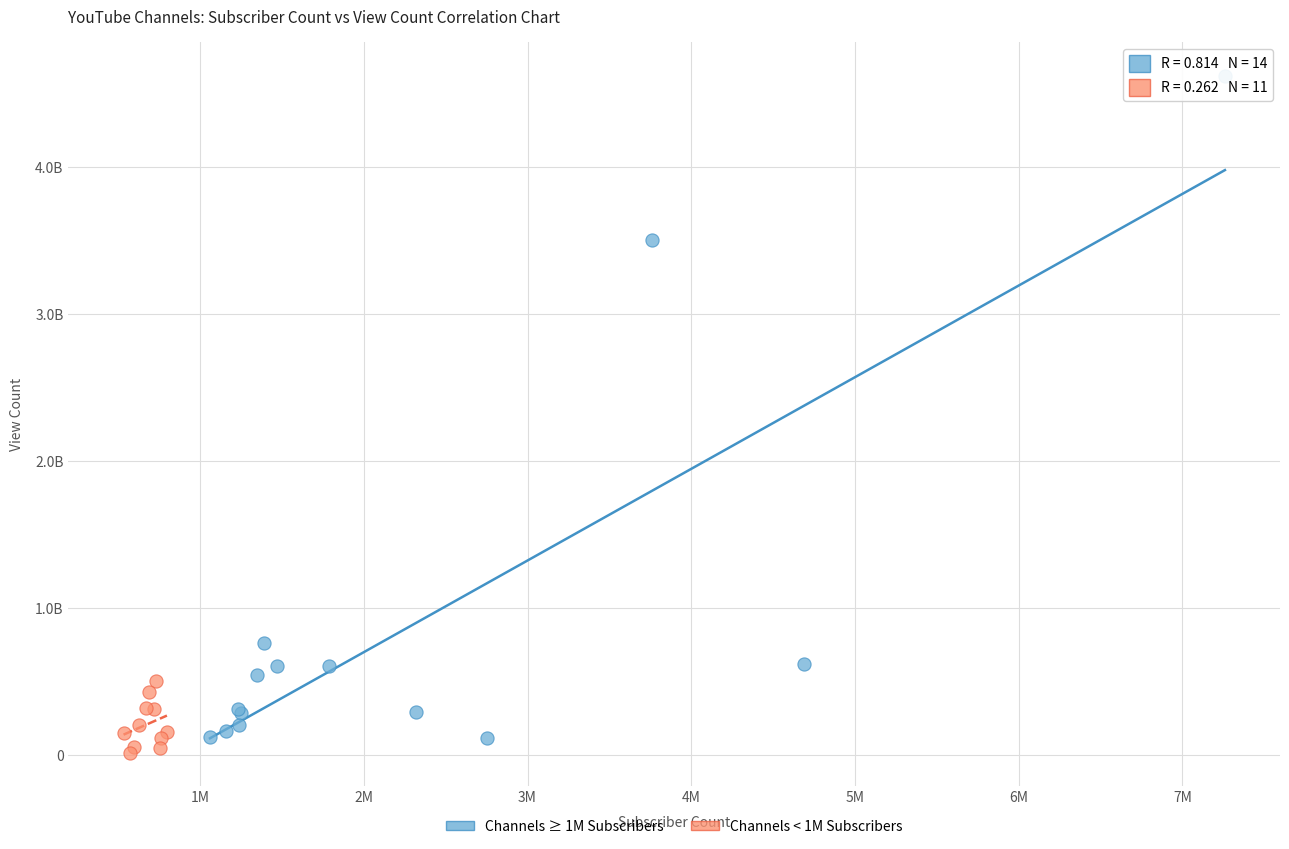

Which series contains the highest Y value?

Channels ≥ 1M Subscribers